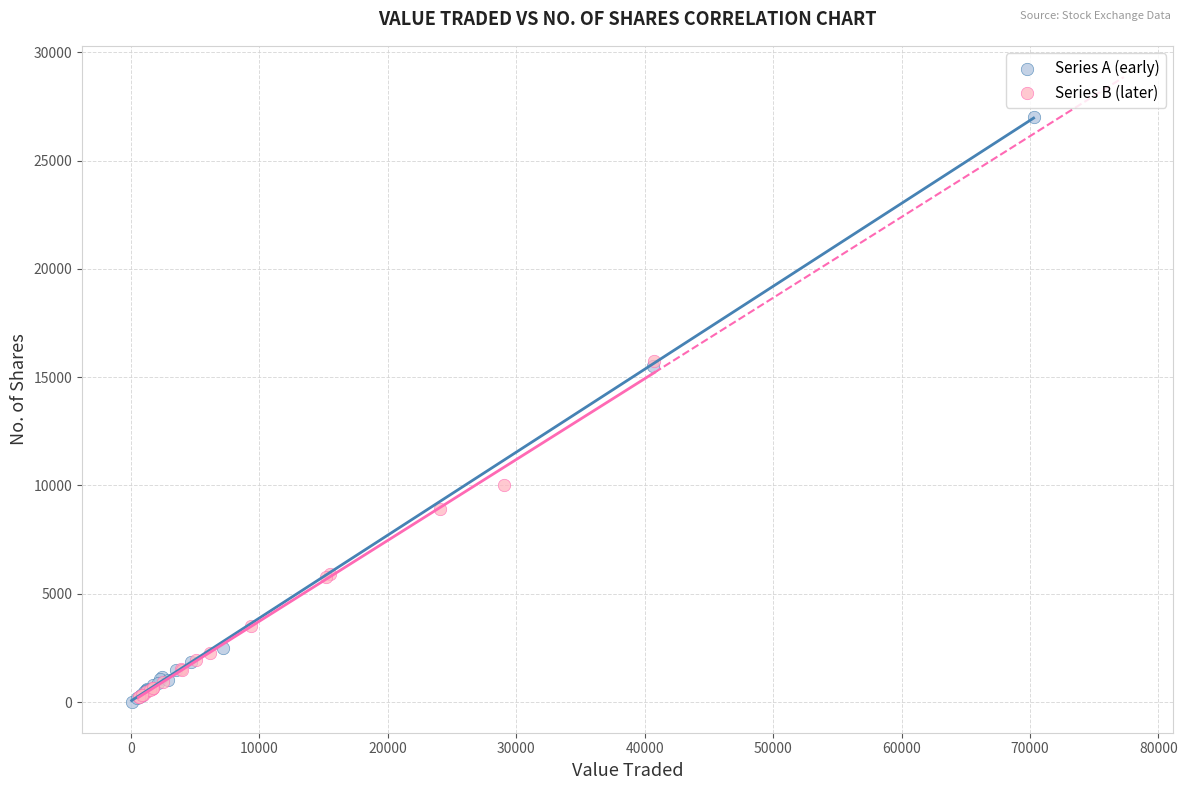

Which series reaches the maximum Y coordinate?

Series A (early)